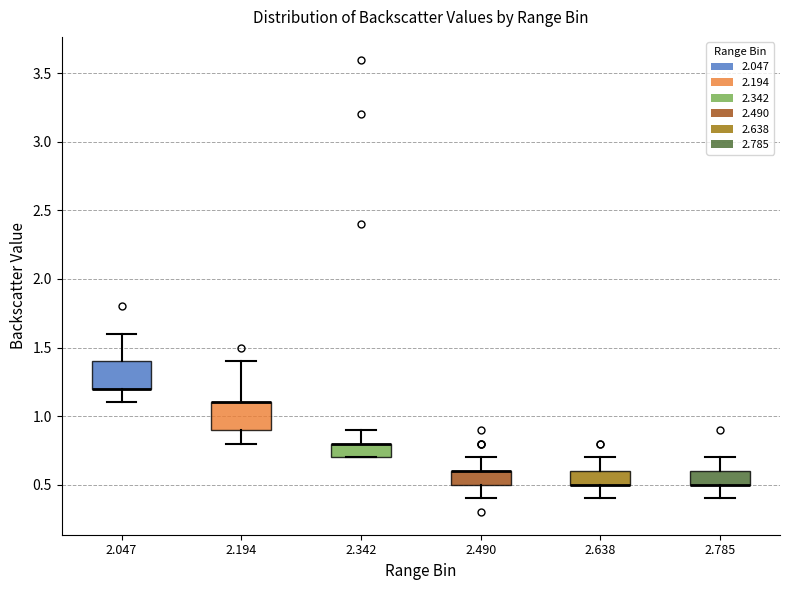

Where does the upper whisker of the box at x = 2.638 end on the y-axis? The values are not printed on the chart, so give them approximately, as read against the axis.

0.7